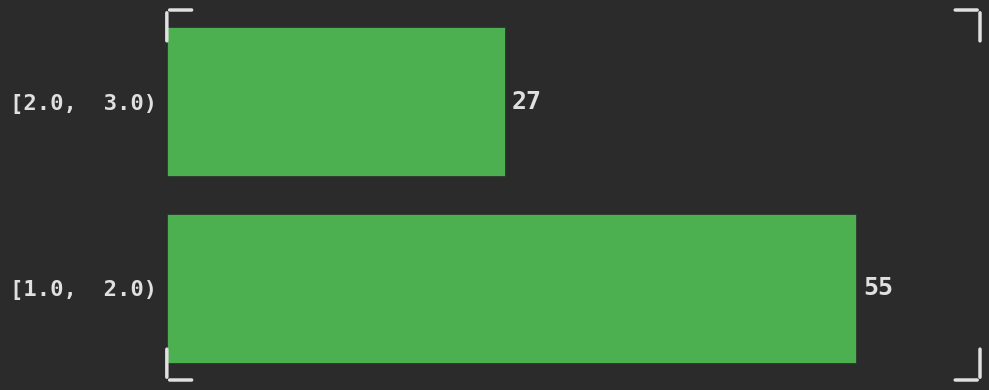

Reading bottom to top, what are all the values shown in this chart?

55	27